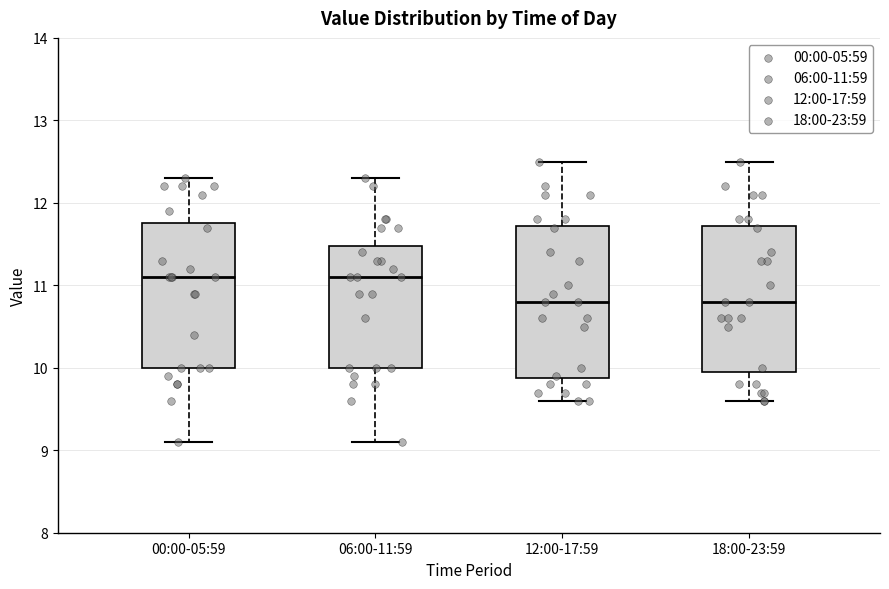

Reading left to right, transcribe this box plot: for each box, give where its median line is, the range the box spans, and where its two whiskers end, as read against the y-axis. The values are not printed on the chart, so give them approximately, as read against the axis.

00:00-05:59: median 11.1, box 10.0 to 11.8, whiskers 9.1 to 12.3
06:00-11:59: median 11.1, box 10.0 to 11.5, whiskers 9.1 to 12.3
12:00-17:59: median 10.8, box 9.9 to 11.7, whiskers 9.6 to 12.5
18:00-23:59: median 10.8, box 10.0 to 11.7, whiskers 9.6 to 12.5